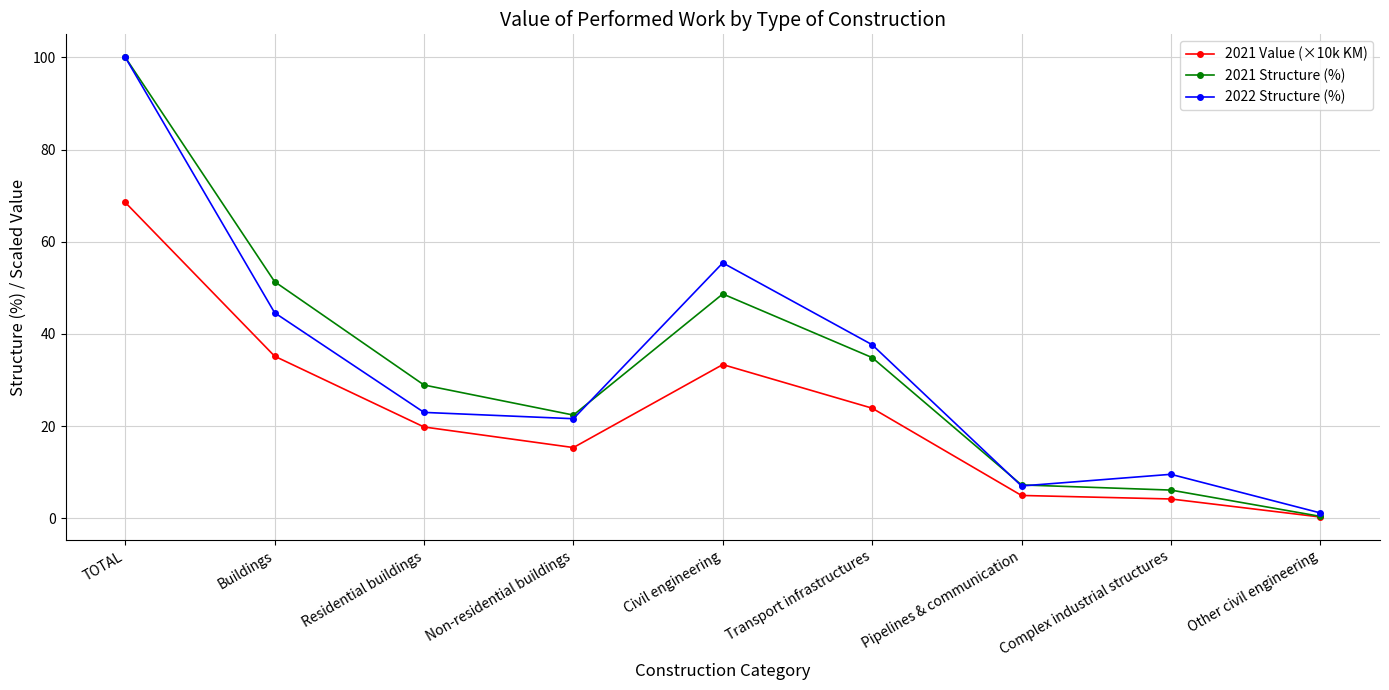

How many series are shown in this chart?

3